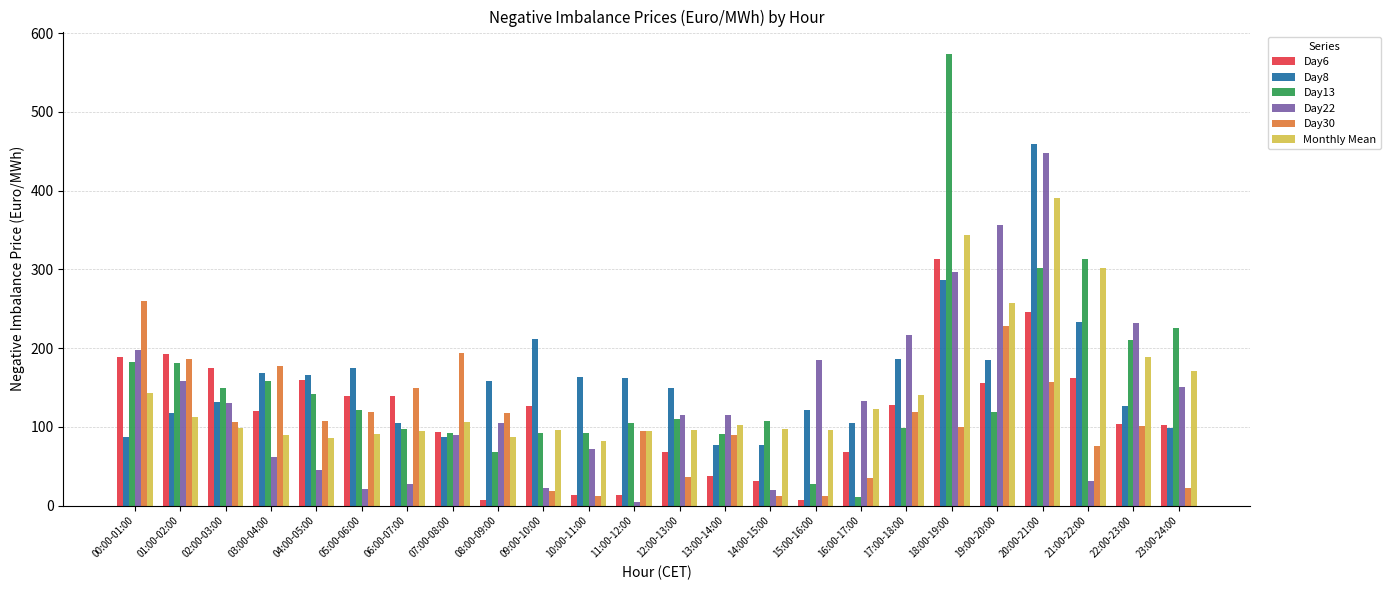

What are all the series names shown in the legend?

Day6, Day8, Day13, Day22, Day30, Monthly Mean